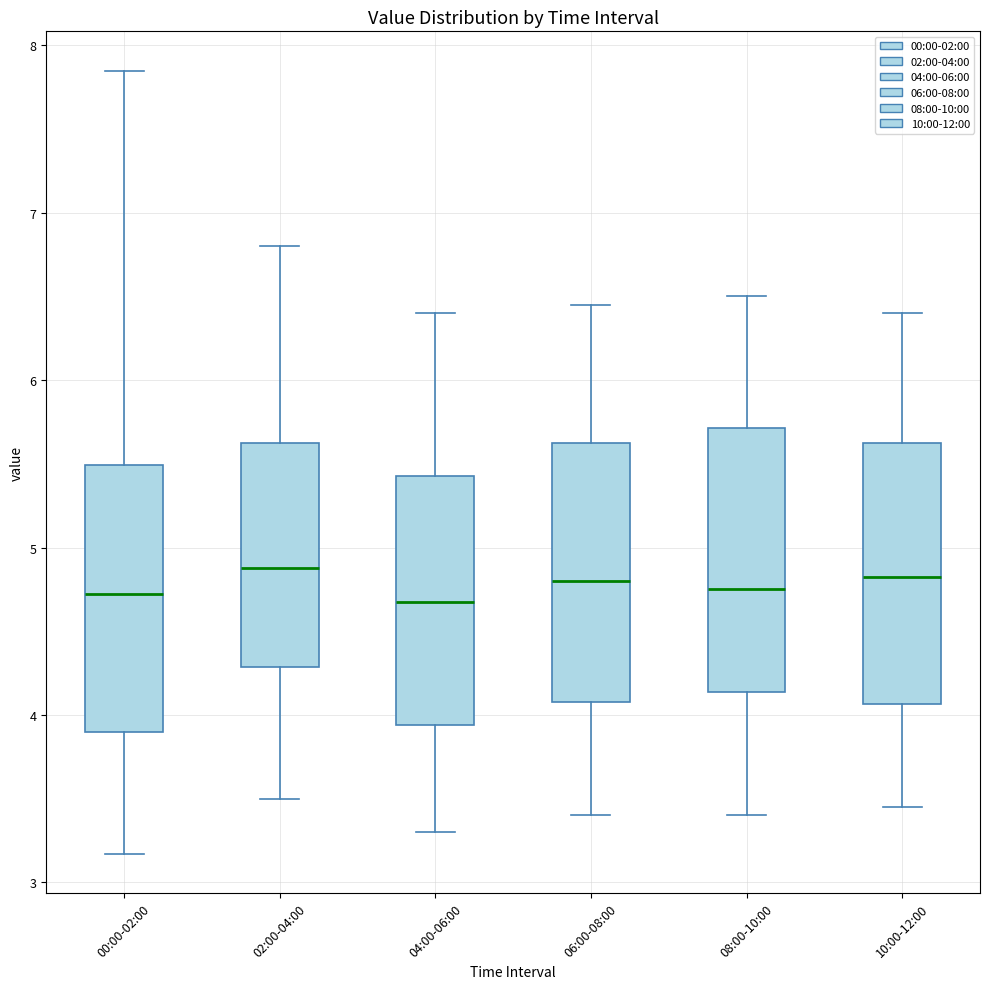

Where is the upper edge of the box for 02:00-04:00 on the y-axis? The values are not printed on the chart, so give them approximately, as read against the axis.

5.6